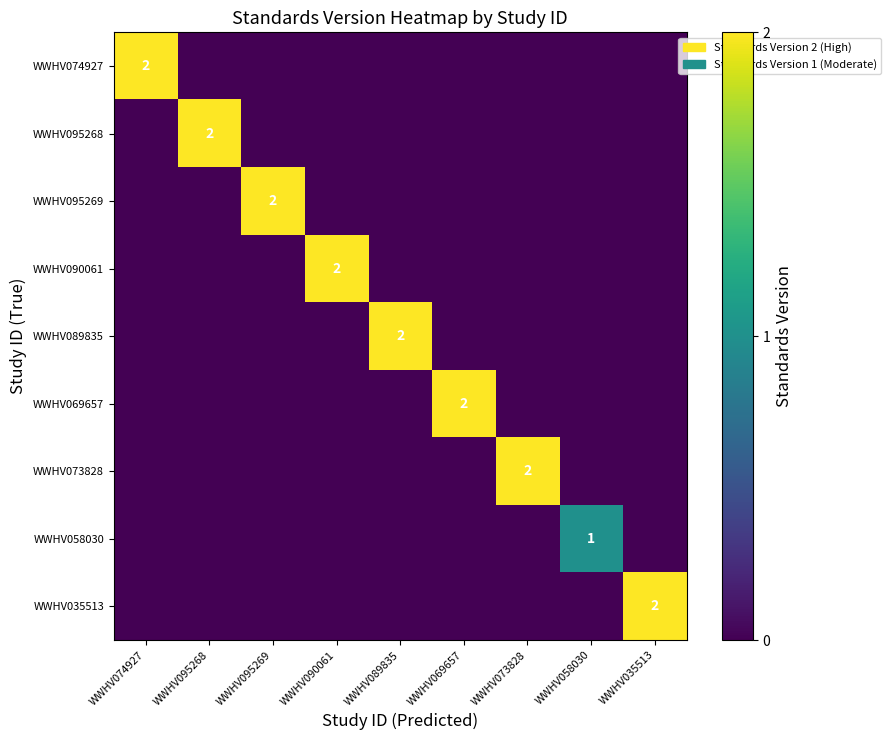

The WWHV035513 series shows 4 at WWHV035513. True or false?

False